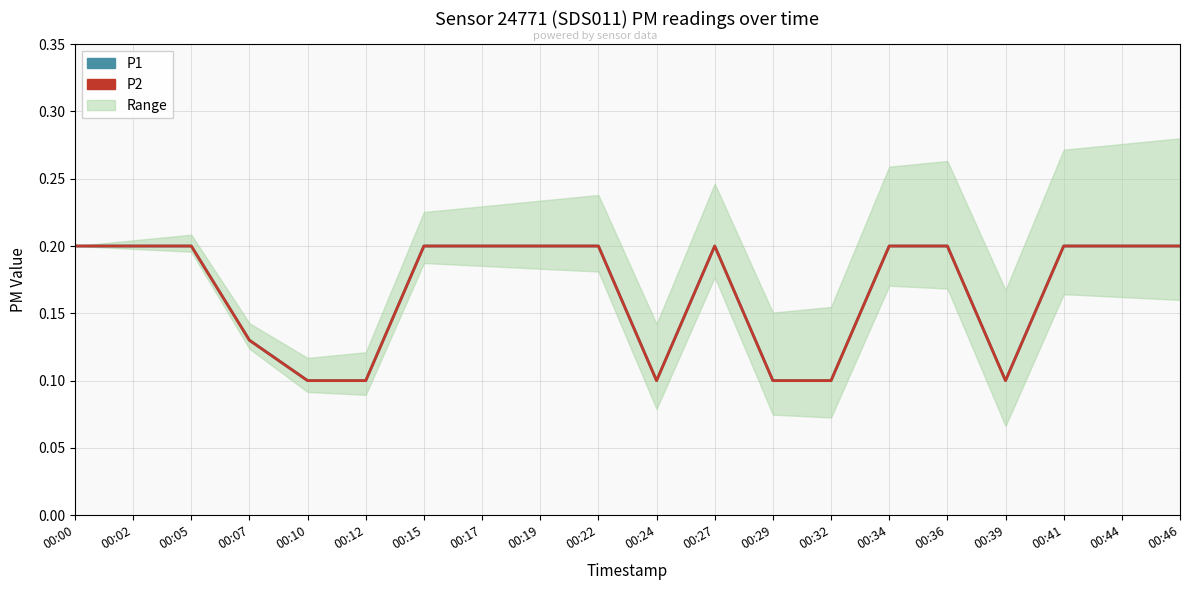

Is this an area chart (filled region under the line)?

No